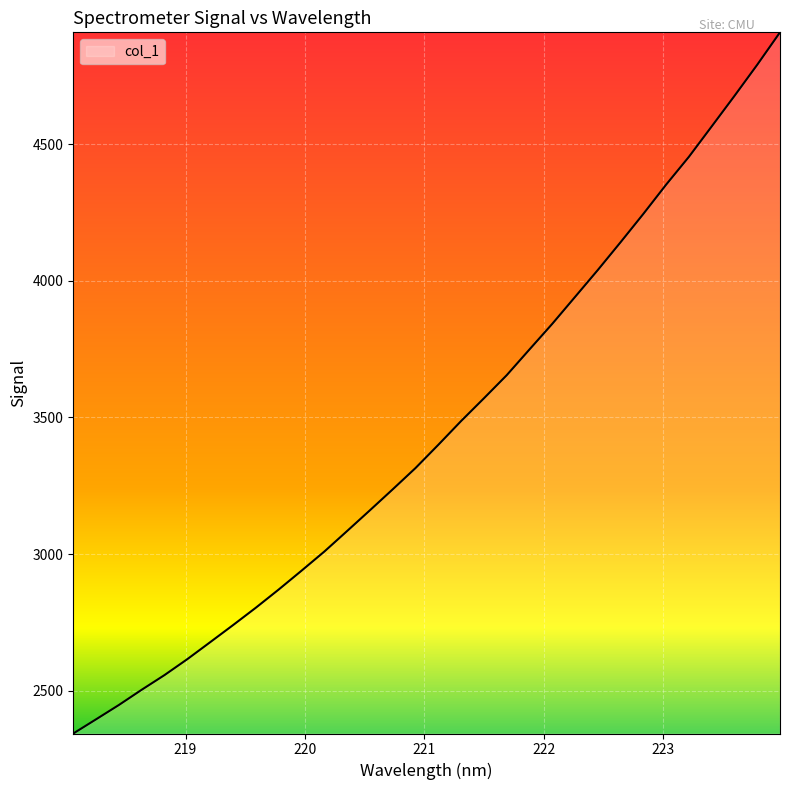

What is the maximum value shown in the chart?

4910.4